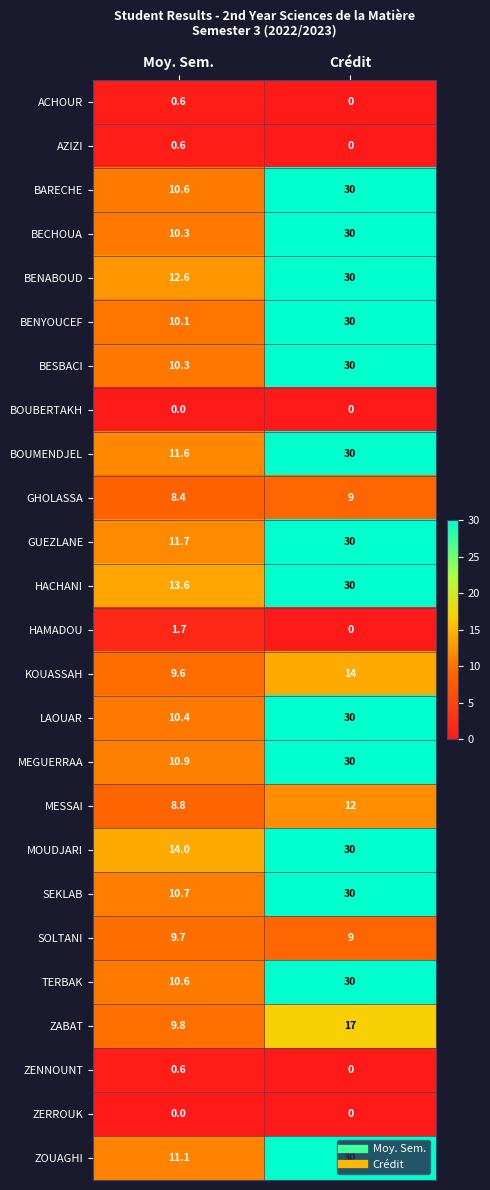

At which category does the chart reach its peak across all series?

Crédit